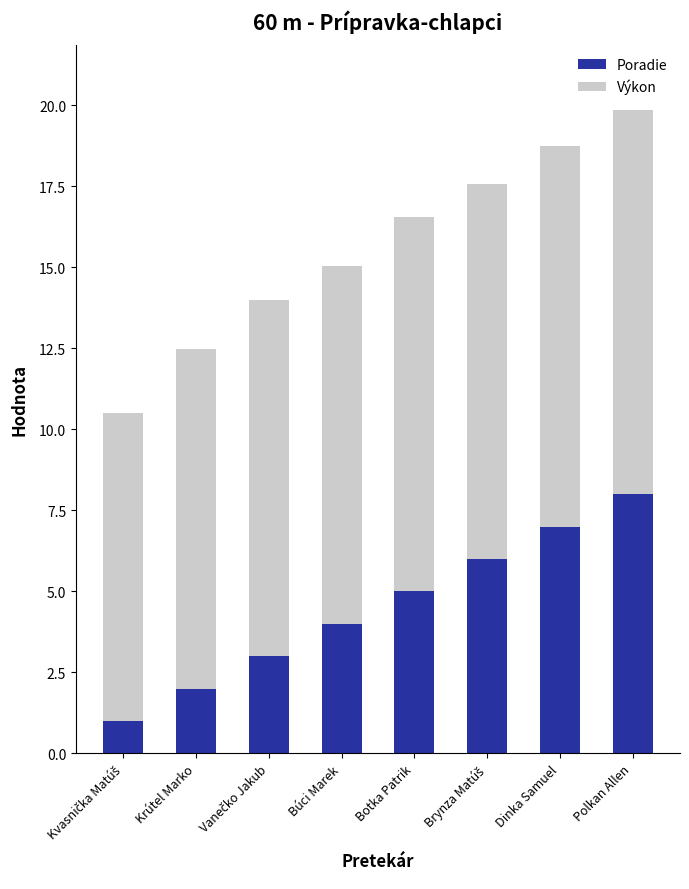

What is the total value across all series at Polkan Allen?

19.9